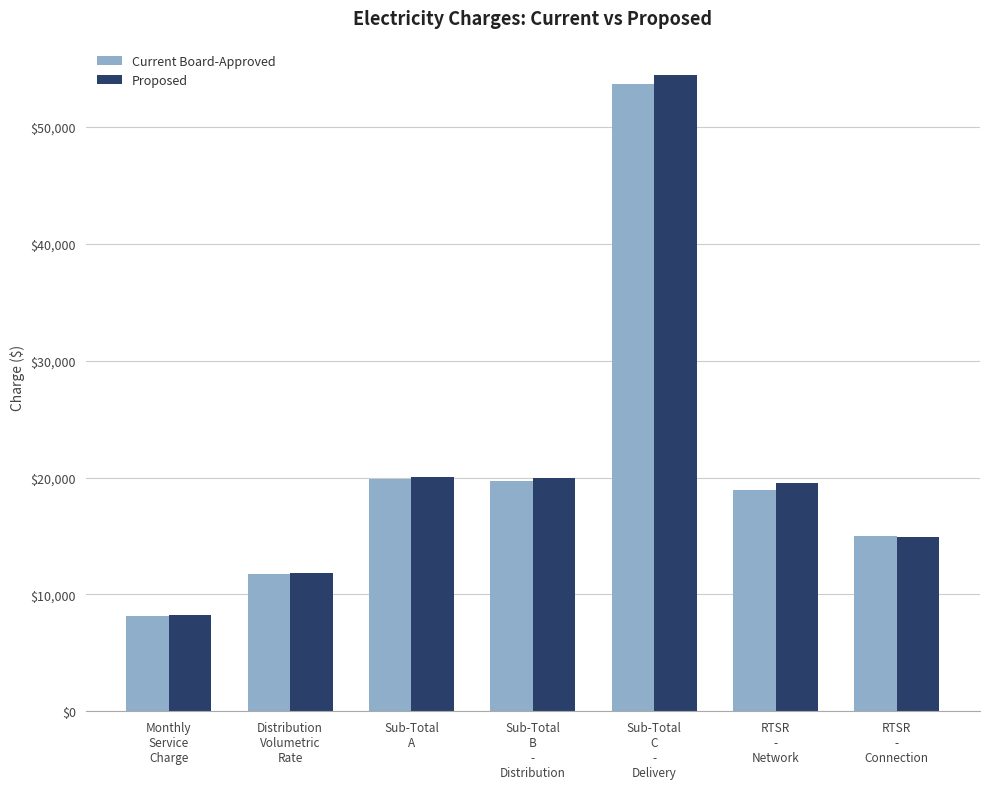

What is the difference between the second highest and second lowest values in the Proposed series?

8224.2